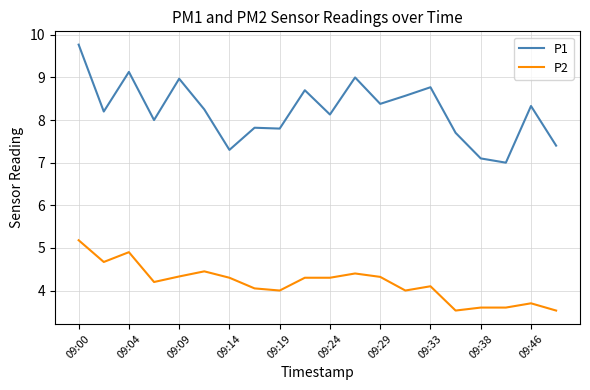

List the series in order of their peak value, lowest first.

P2, P1